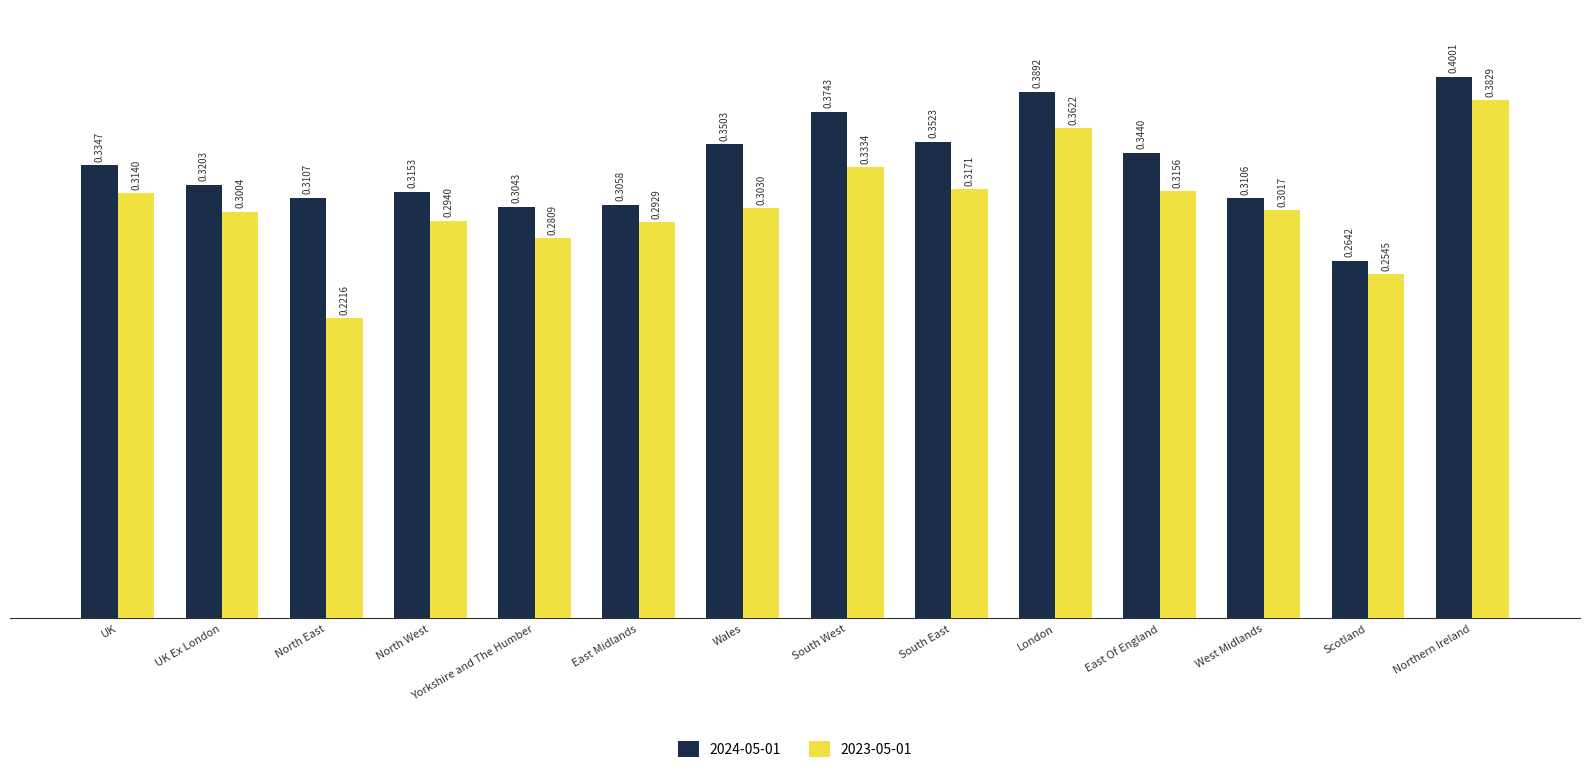

At which label does 2024-05-01 reach its minimum?

Scotland